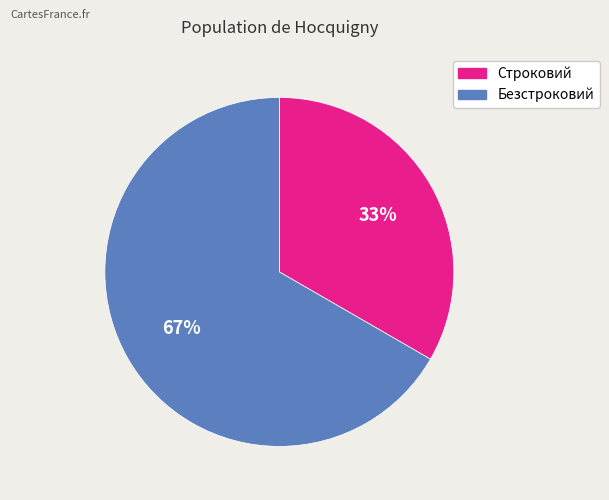

Is the sum of Безстроковий and Строковий greater than half?

Yes